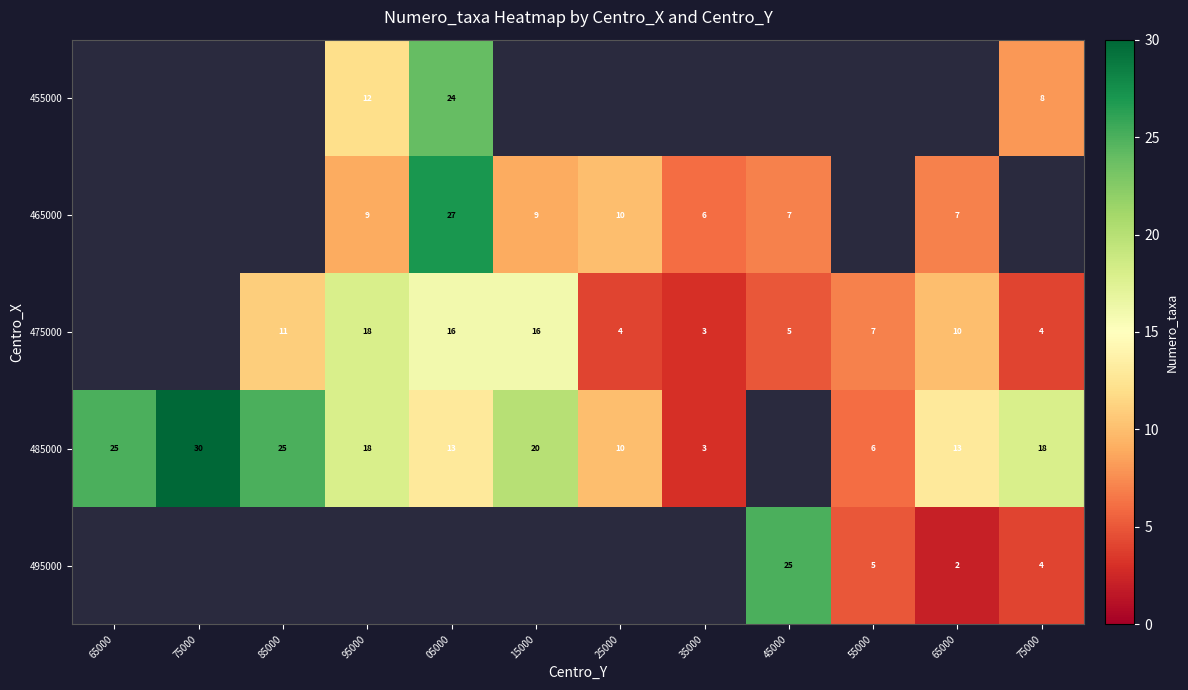

What is the maximum value shown in the chart?

30.0